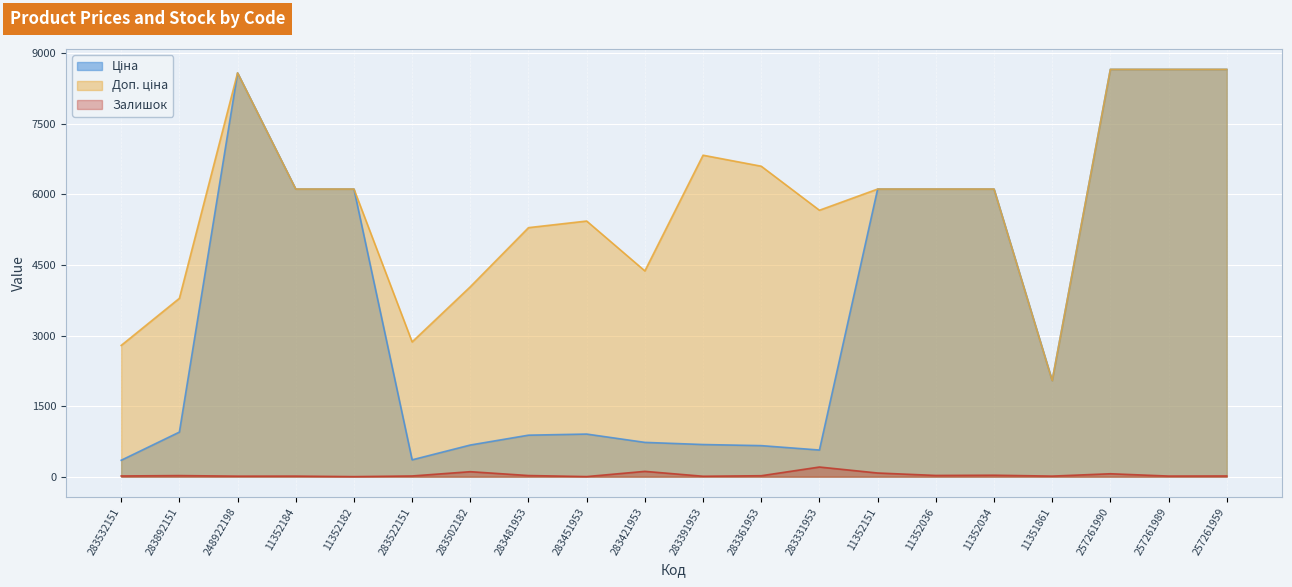

What is the smallest value displayed?

1.0